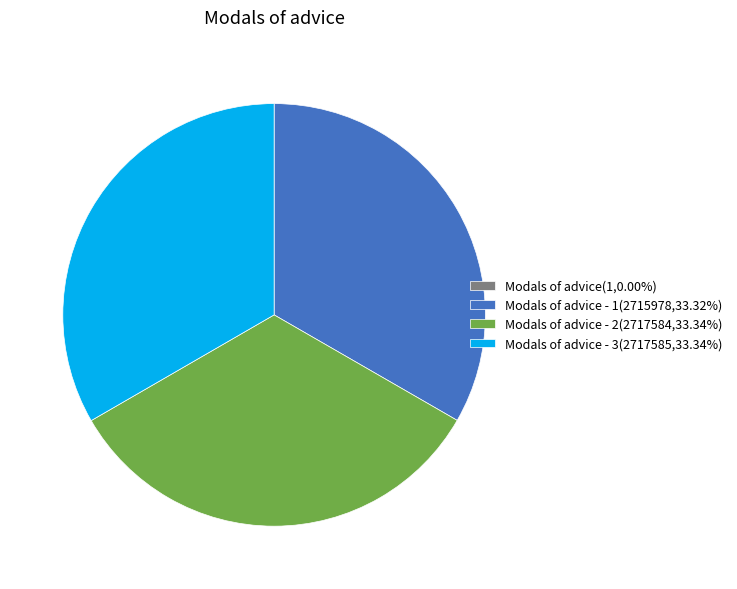

Approximately how many times larger is the value at Modals of advice - 1(2715978,33.32%) compared to Modals of advice - 3(2717585,33.34%)?

1.0